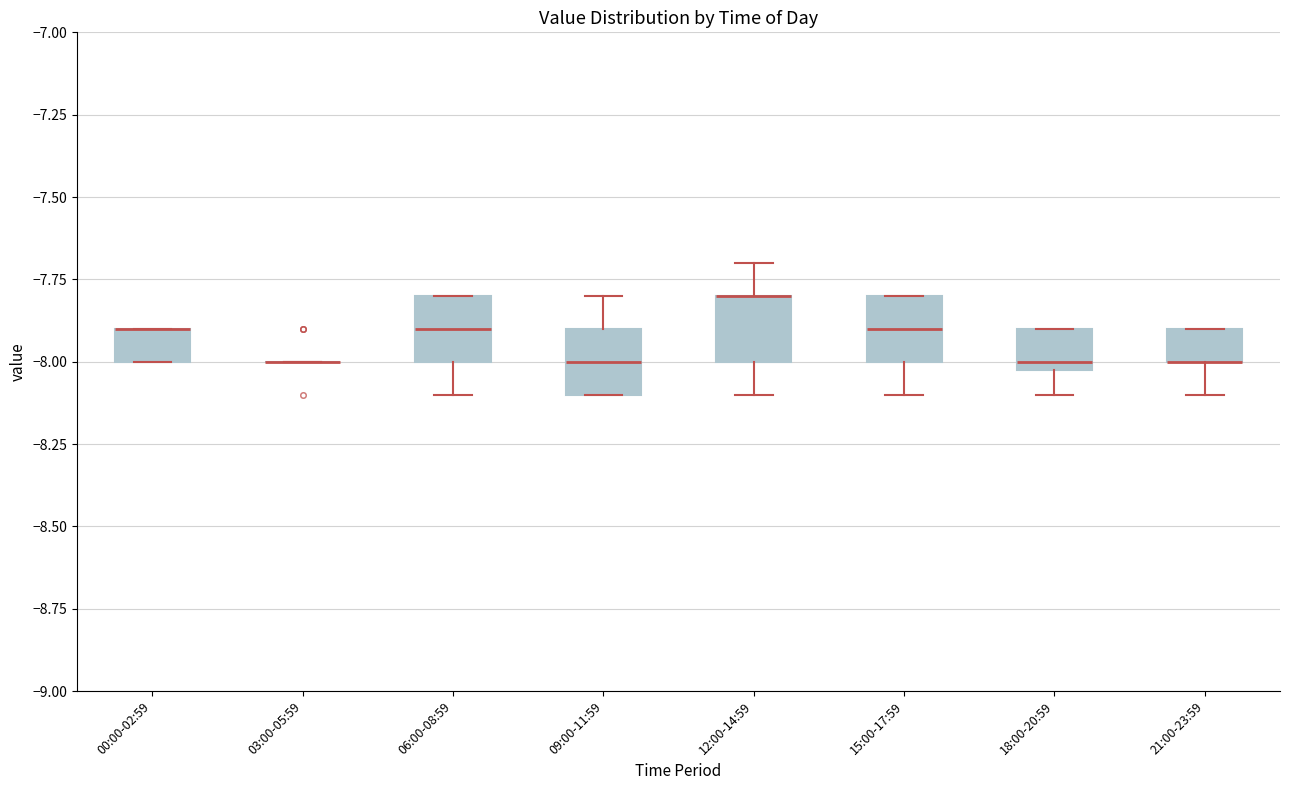

Reading left to right, transcribe this box plot: for each box, give where its median line is, the range the box spans, and where its two whiskers end, as read against the y-axis. The values are not printed on the chart, so give them approximately, as read against the axis.

00:00-02:59: median -7.9 (drawn on the box's upper edge), box -8.0 to -7.9, whiskers -8.0 to -7.9
03:00-05:59: box collapsed to a line at -8.0, whiskers -8.0 to -8.0
06:00-08:59: median -7.9, box -8.0 to -7.8, whiskers -8.1 to -7.8
09:00-11:59: median -8.0, box -8.1 to -7.9, whiskers -8.1 to -7.8
12:00-14:59: median -7.8 (drawn on the box's upper edge), box -8.0 to -7.8, whiskers -8.1 to -7.7
15:00-17:59: median -7.9, box -8.0 to -7.8, whiskers -8.1 to -7.8
18:00-20:59: median -8.0 (just above the box's lower edge), box -8.0 to -7.9, whiskers -8.1 to -7.9
21:00-23:59: median -8.0 (drawn on the box's lower edge), box -8.0 to -7.9, whiskers -8.1 to -7.9